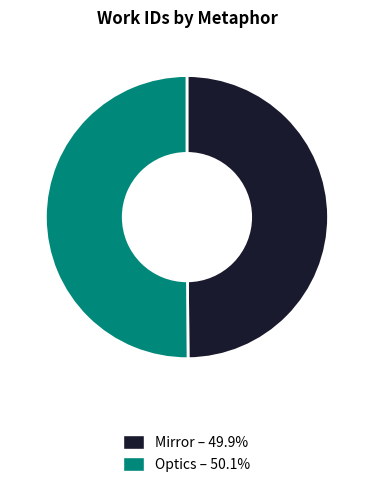

What is the ratio of the value at Mirror – 49.9% to the value at Optics – 50.1%?

1.0